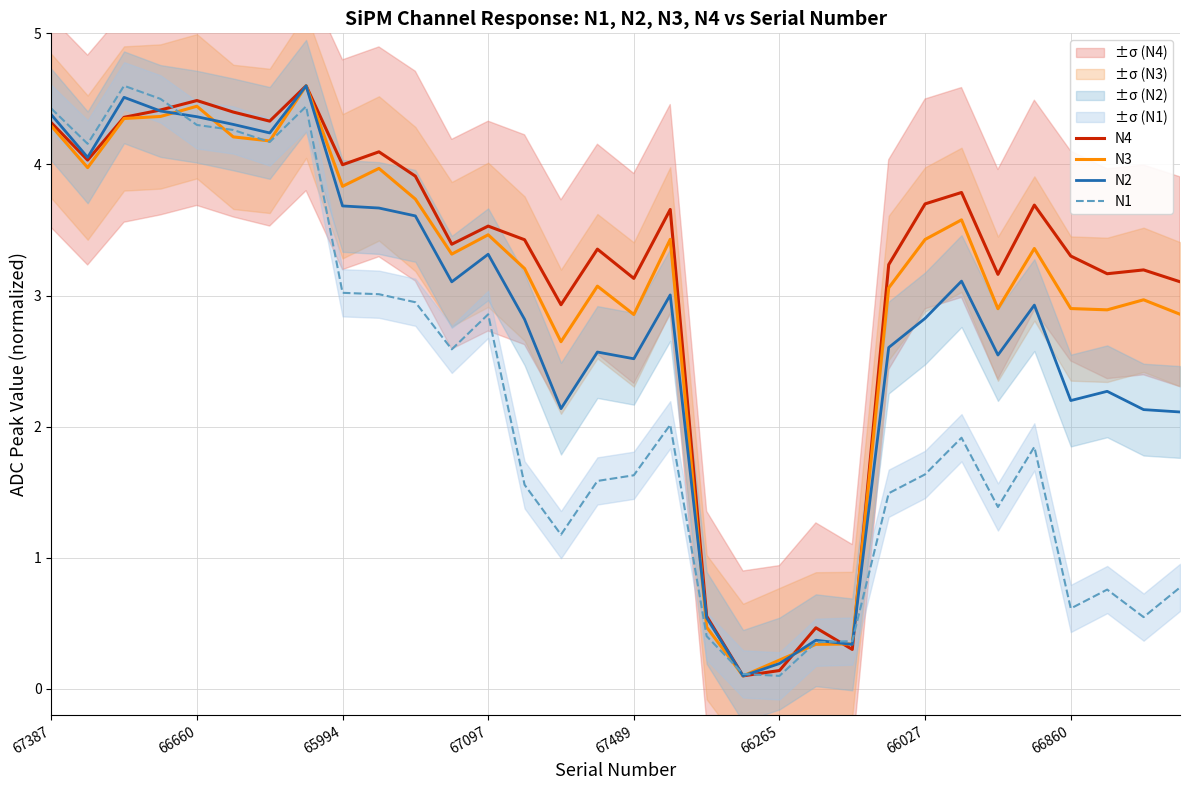

At which label is N4 closest to 2?

14